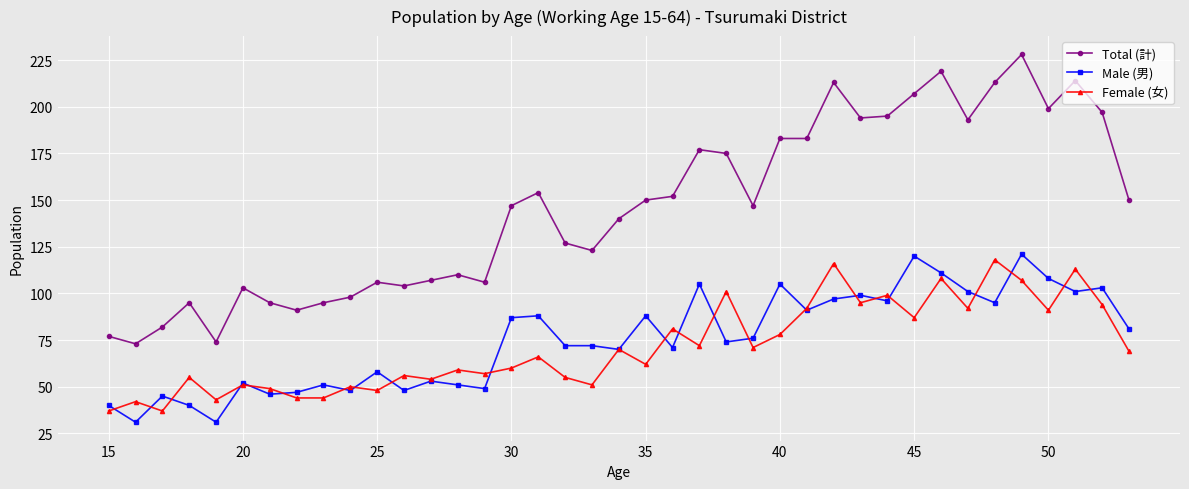

True or false: Male (男) and Total (計) cross at least once.

False